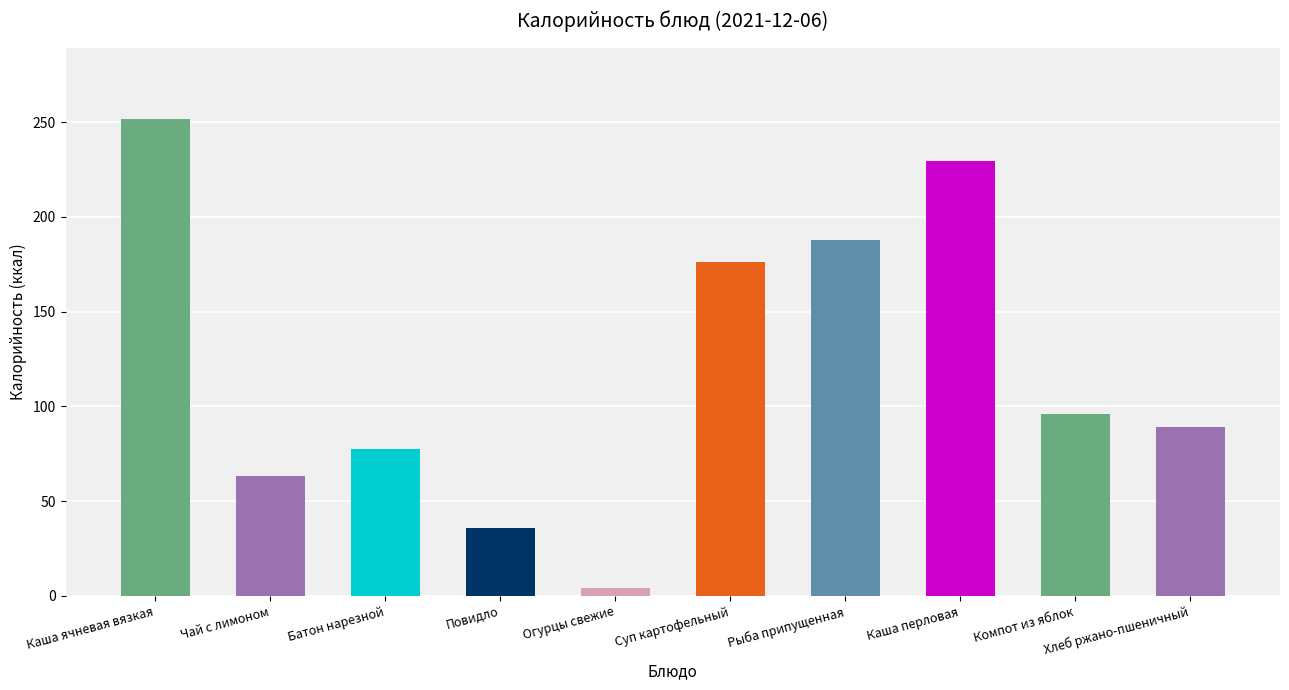

Rank the categories by value from highest to lowest.

Каша ячневая вязкая, Каша перловая, Рыба припущенная, Суп картофельный, Компот из яблок, Хлеб ржано-пшеничный, Батон нарезной, Чай с лимоном, Повидло, Огурцы свежие